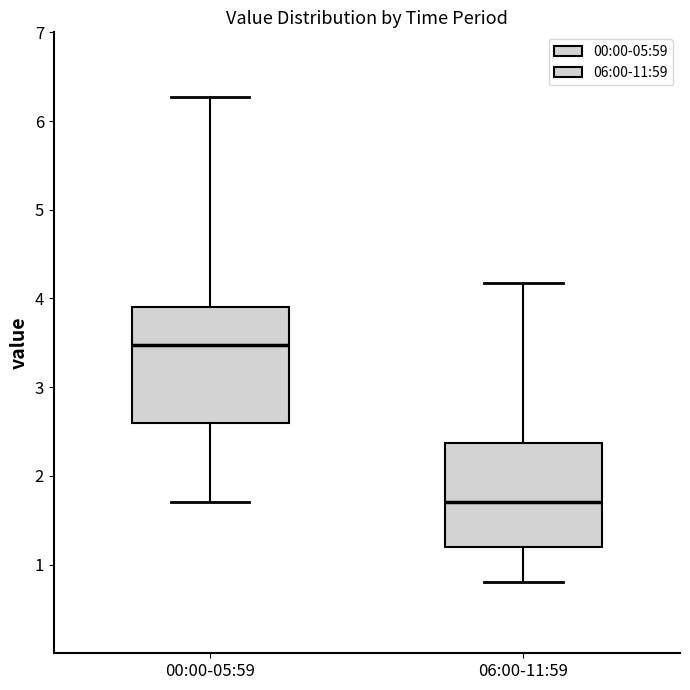

Where does the median line of the box for 00:00-05:59 sit on the y-axis? The values are not printed on the chart, so give them approximately, as read against the axis.

3.5